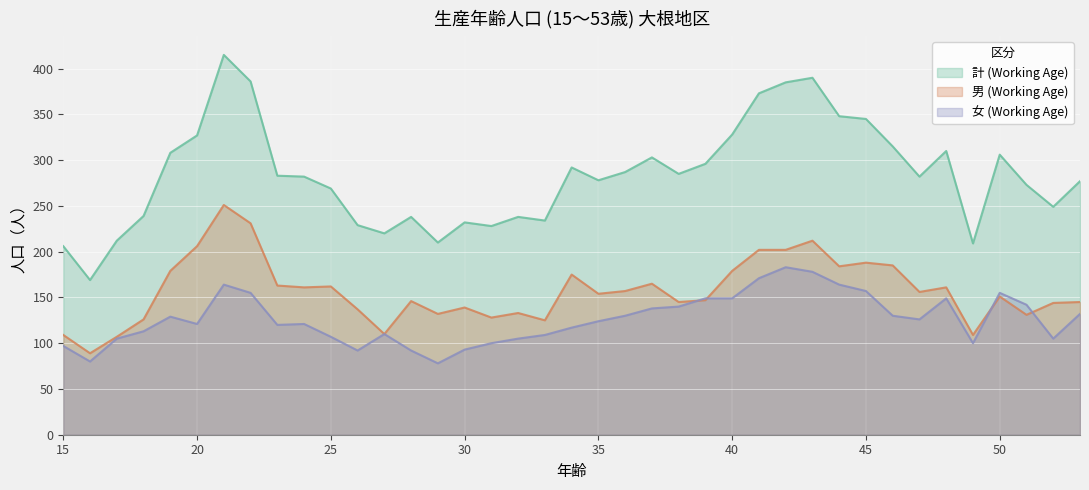

What is the value of the 男 (Working Age) point at the 24th from the left?

145